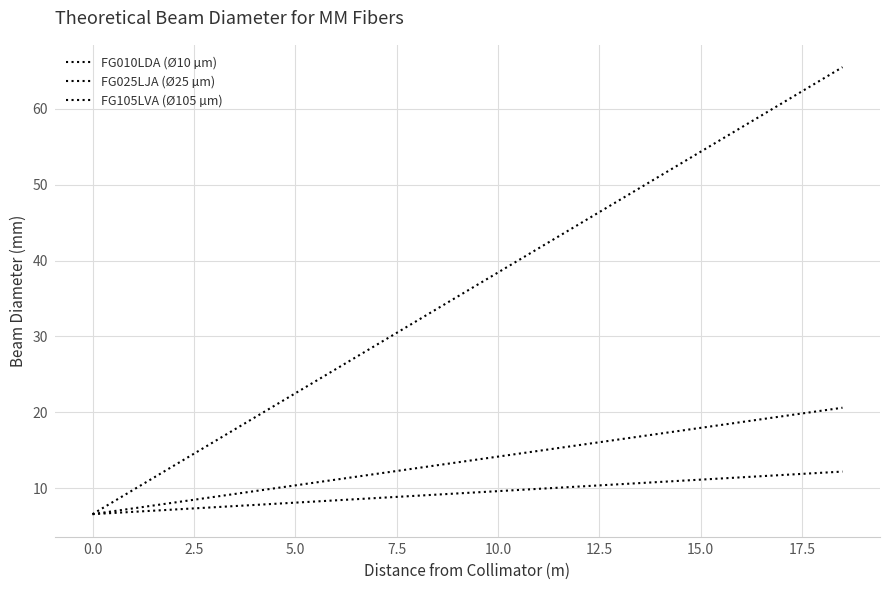

Does the chart have visible grid lines?

Yes